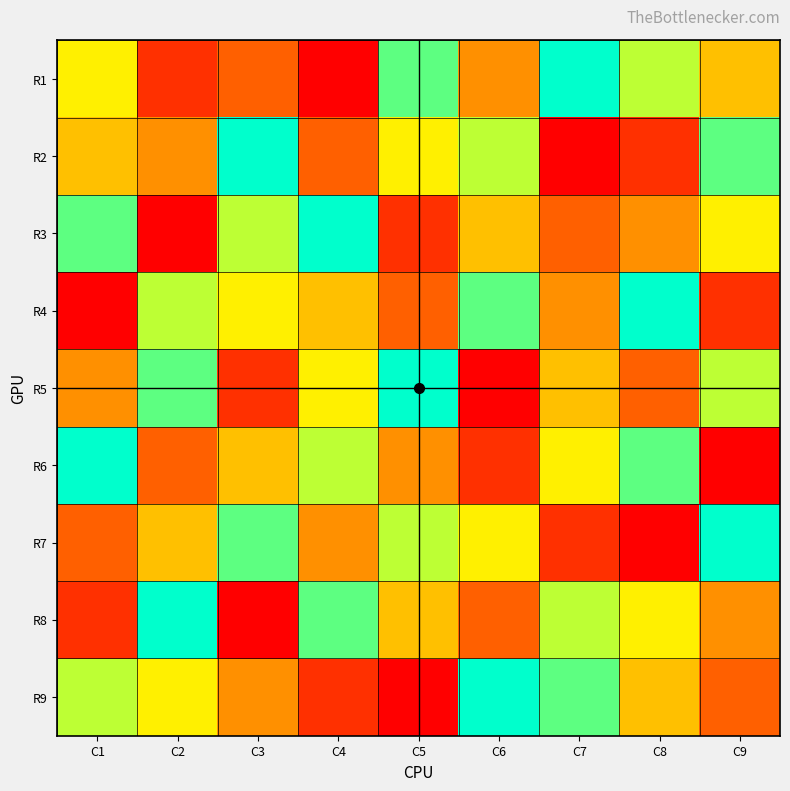

Reading left to right, transcribe all the data shown in this chart.

row1: 6	2	3	1	8	4	9	7	5
row2: 5	4	9	3	6	7	1	2	8
row3: 8	1	7	9	2	5	3	4	6
row4: 1	7	6	5	3	8	4	9	2
row5: 4	8	2	6	9	1	5	3	7
row6: 9	3	5	7	4	2	6	8	1
row7: 3	5	8	4	7	6	2	1	9
row8: 2	9	1	8	5	3	7	6	4
row9: 7	6	4	2	1	9	8	5	3